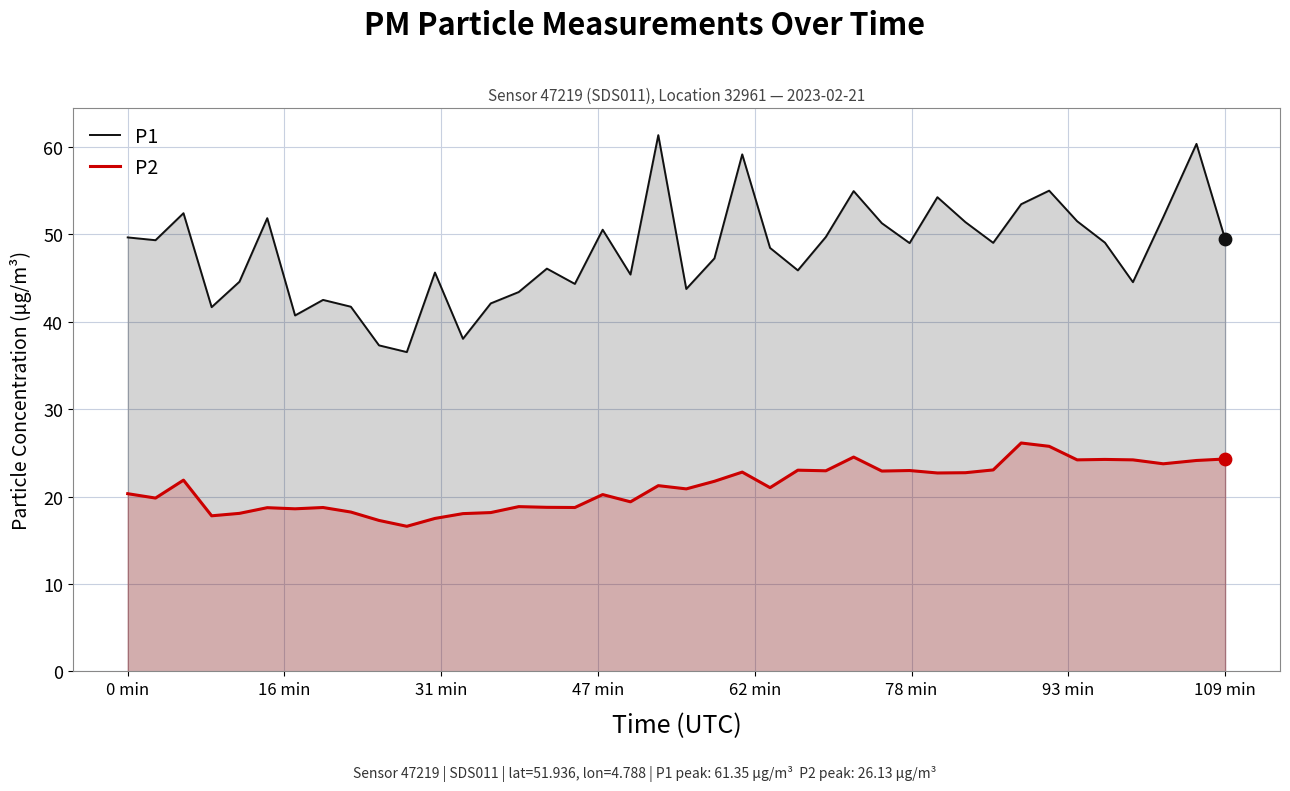

Which series contains the lowest Y value?

P2